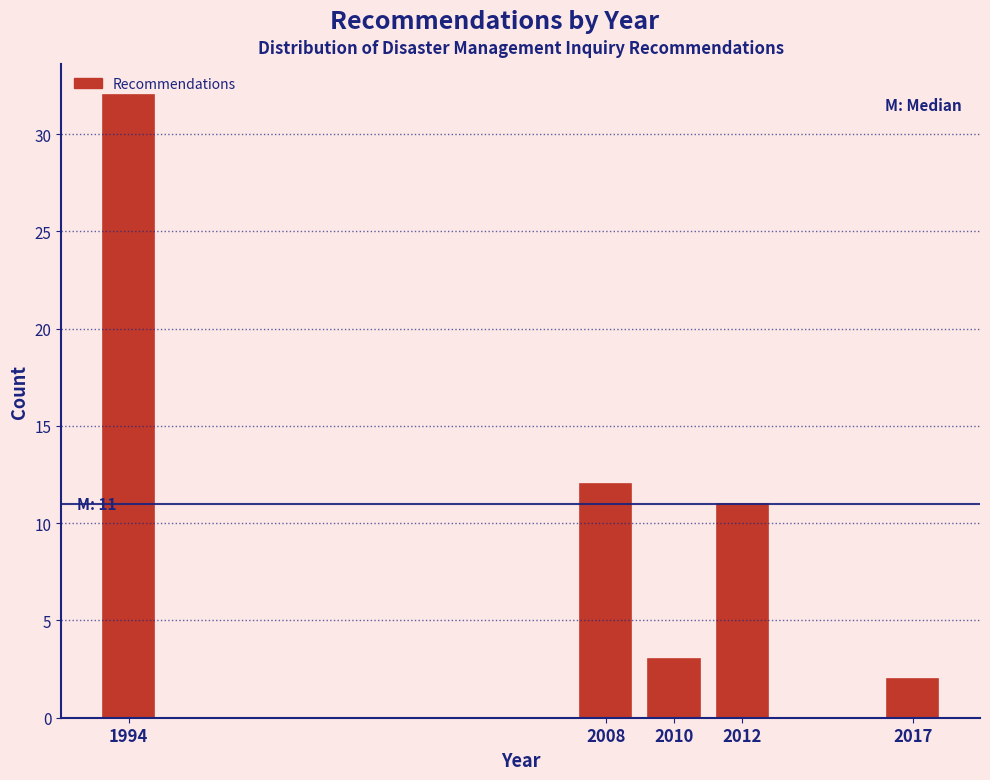

The chart shows a value of 3 at 2010. True or false?

True